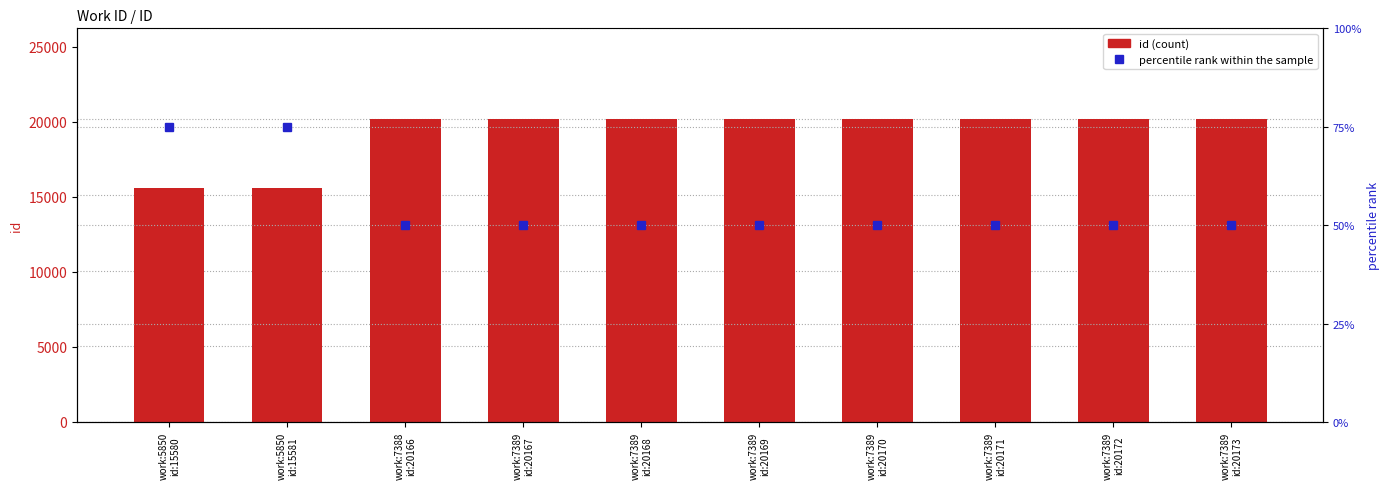

What is the average value of the id (count) series?

19252